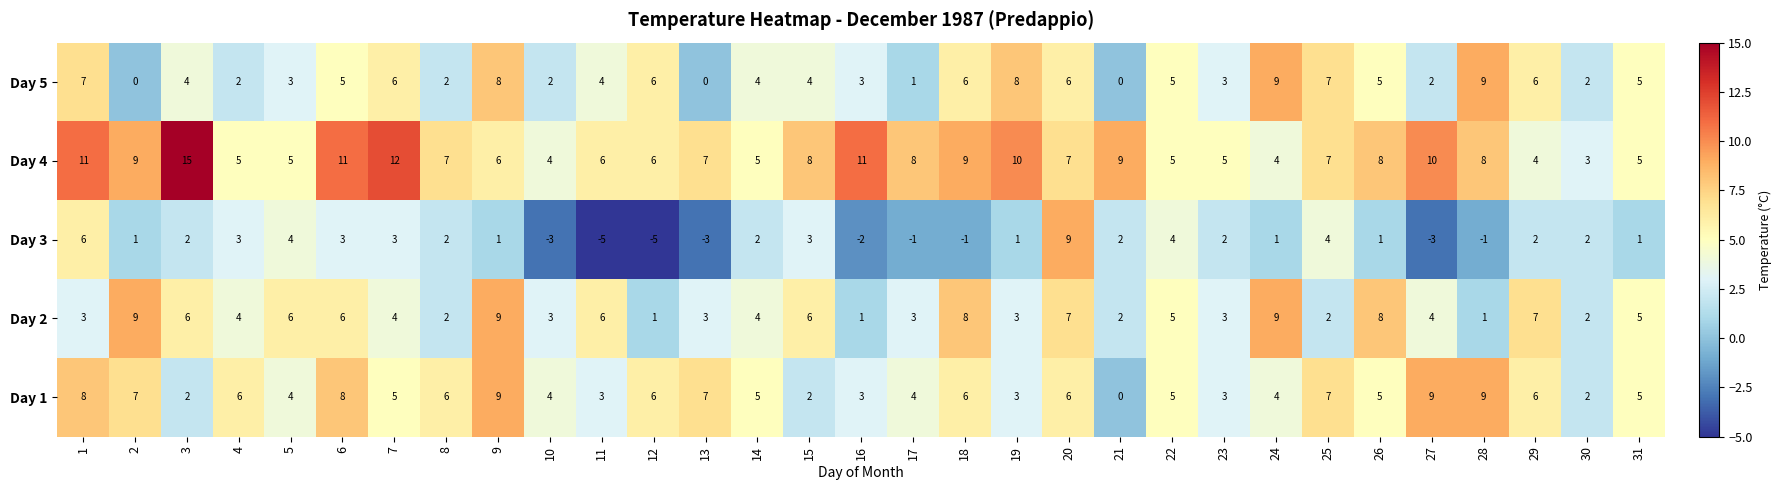

Which label corresponds to the largest value in the chart?

3